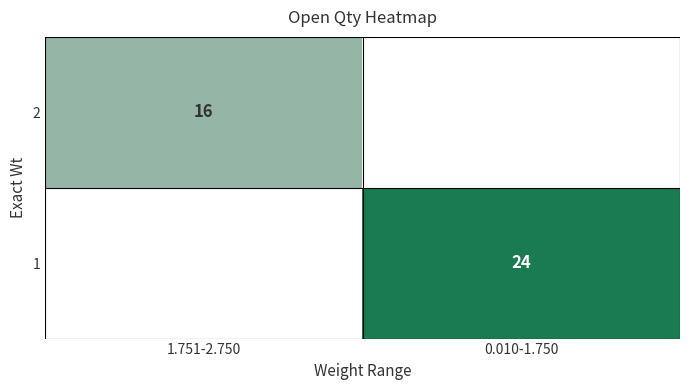

The value of 2 at 1.751-2.750 is 16. True or false?

True